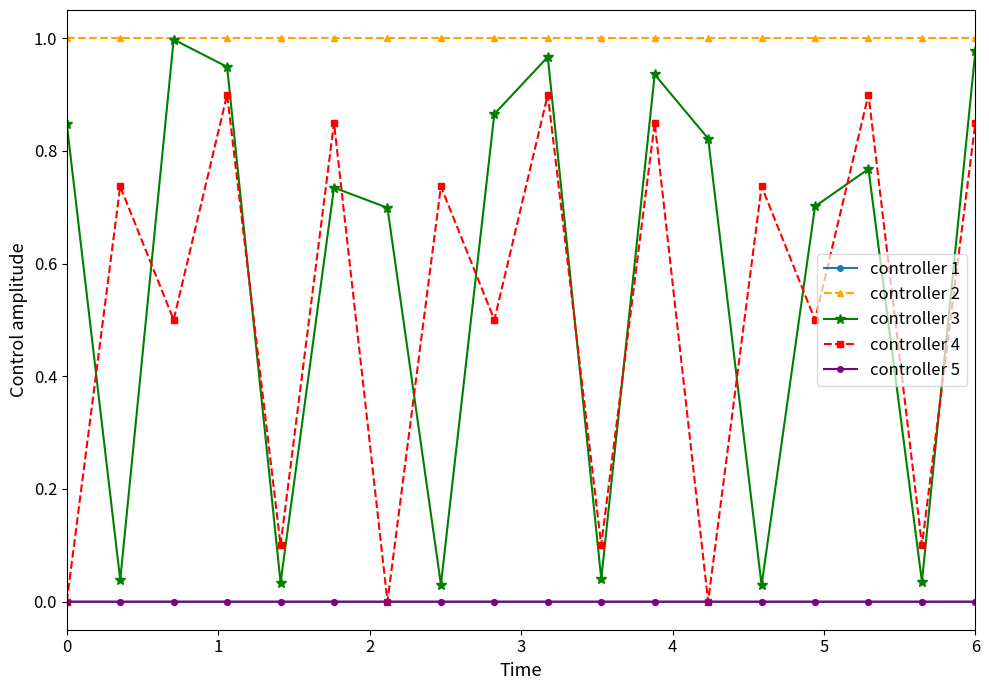

Which series has the widest spread of values?

controller 3